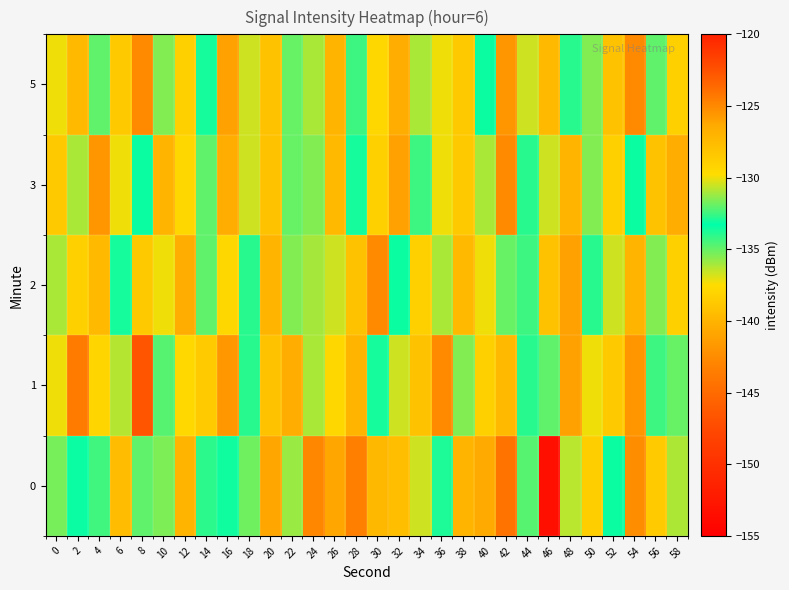

At how many categories does at least one series exceed -134?

30